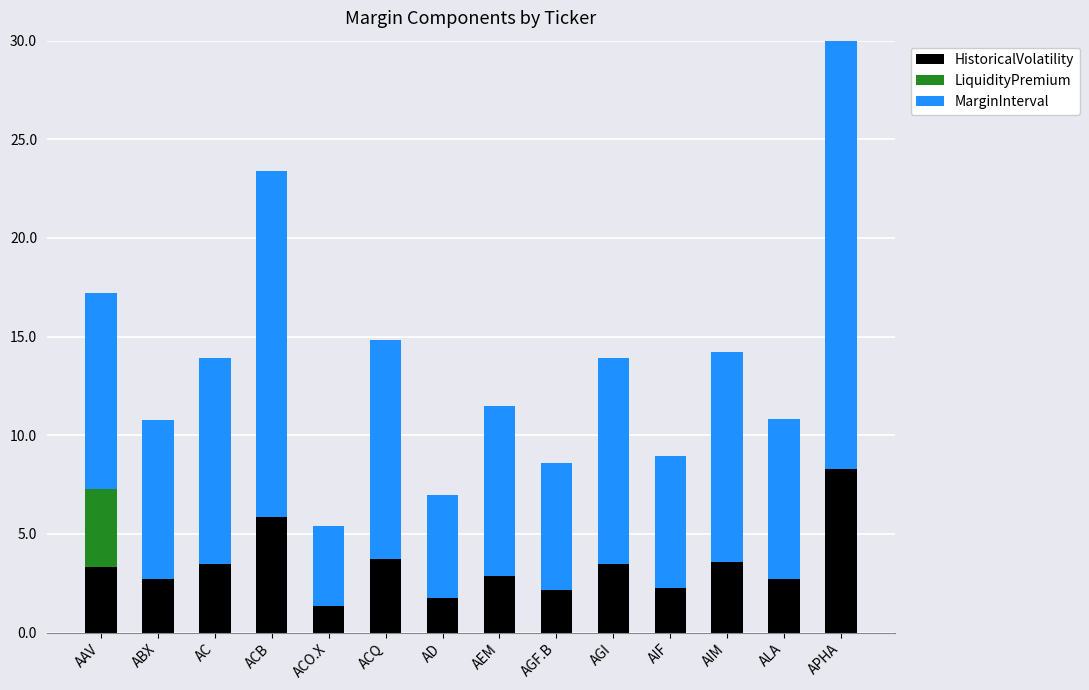

Reading left to right, extract all data points from this chart.

HistoricalVolatility: 3.3	2.7	3.5	5.8	1.4	3.7	1.7	2.9	2.1	3.5	2.2	3.6	2.7	8.3
LiquidityPremium: 4.0	0.0	0.0	0.0	0.0	0.0	0.0	0.0	0.0	0.0	0.0	0.0	0.0	0.0
MarginInterval: 9.9	8.1	10.4	17.5	4.1	11.1	5.2	8.6	6.4	10.4	6.7	10.7	8.1	24.9